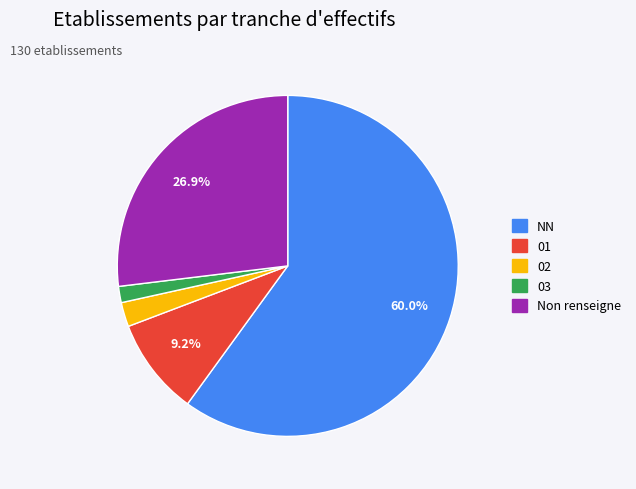

Which category accounts for the majority?

NN